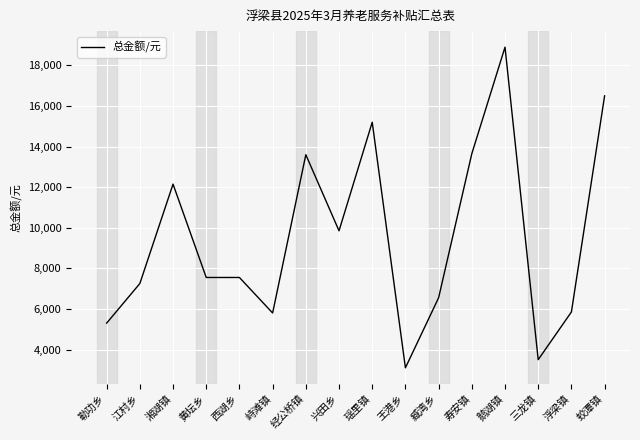

What is the approximate value at 蛟潭镇, to the nearest 10?

16500